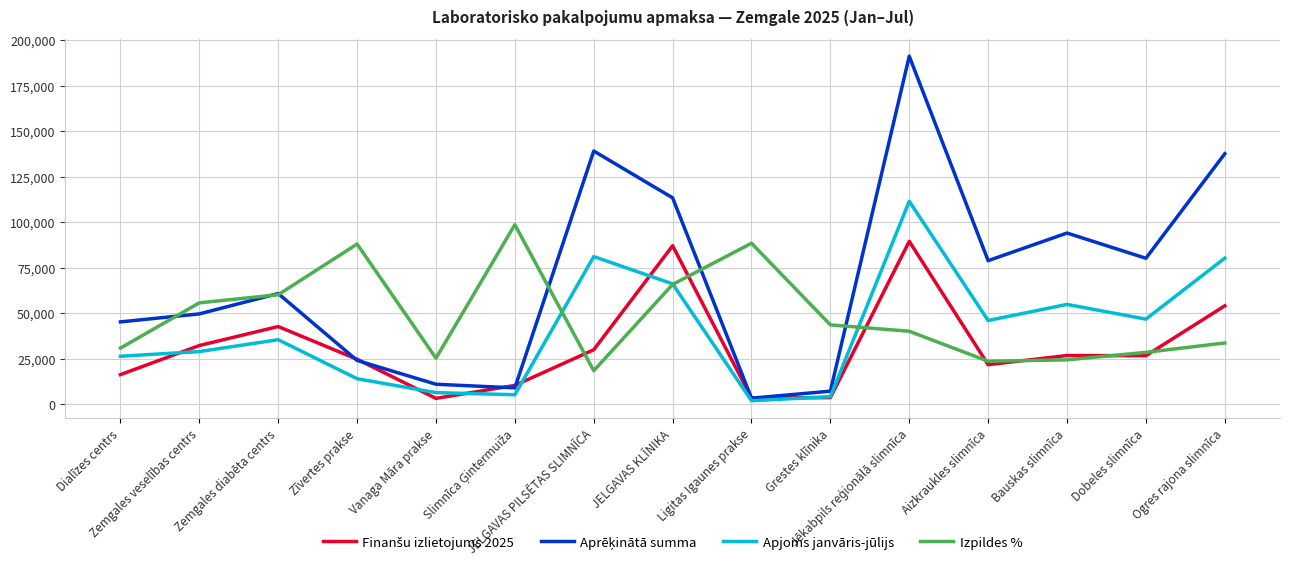

What is the greatest value displayed?

191179.0